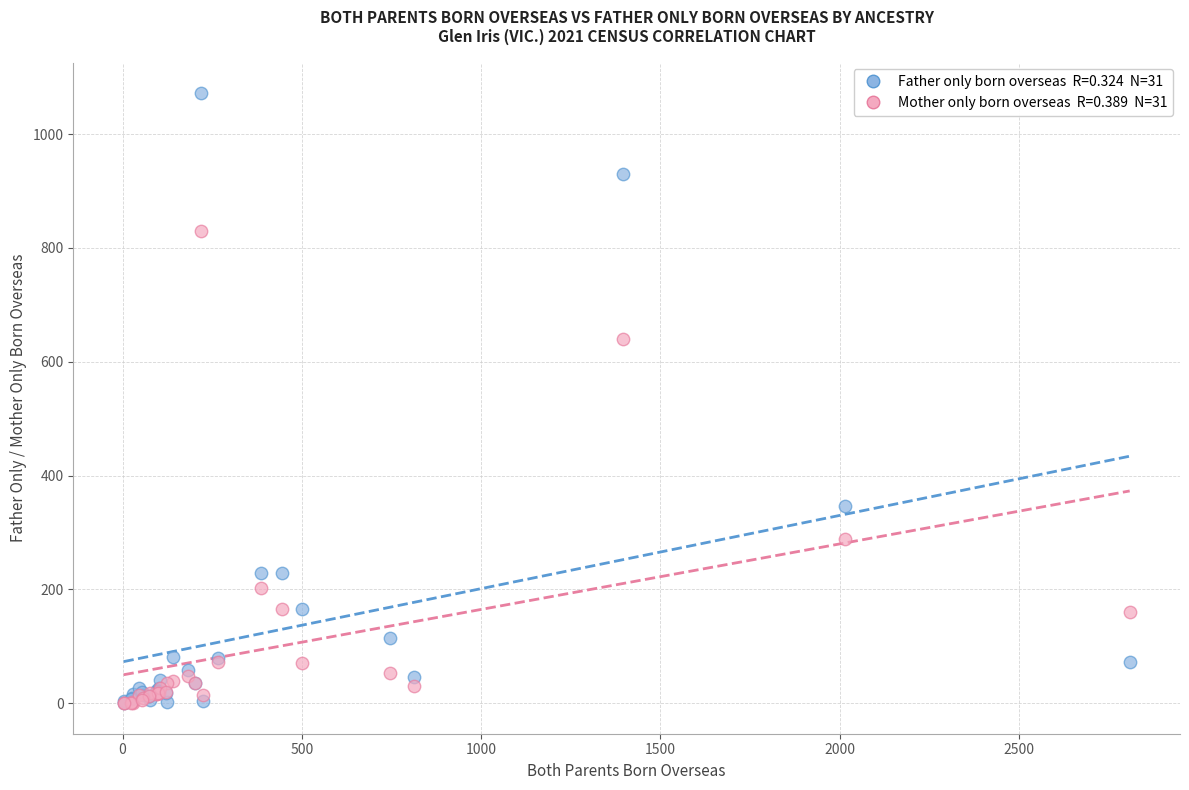

Across all series, what Y value is closest to 536?

640